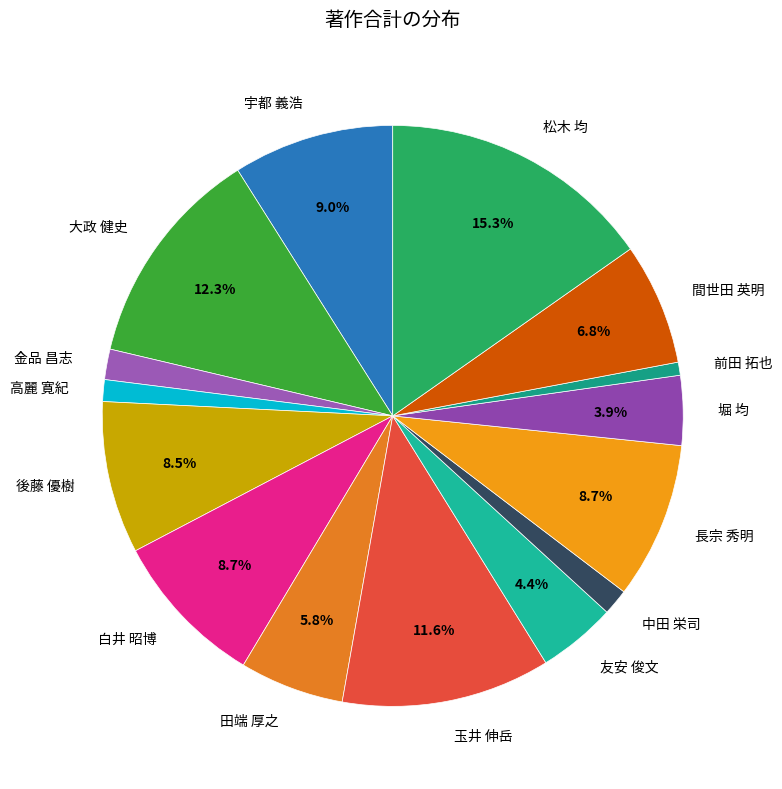

To the nearest percent, what portion does 玉井 伸岳 represent?

12%